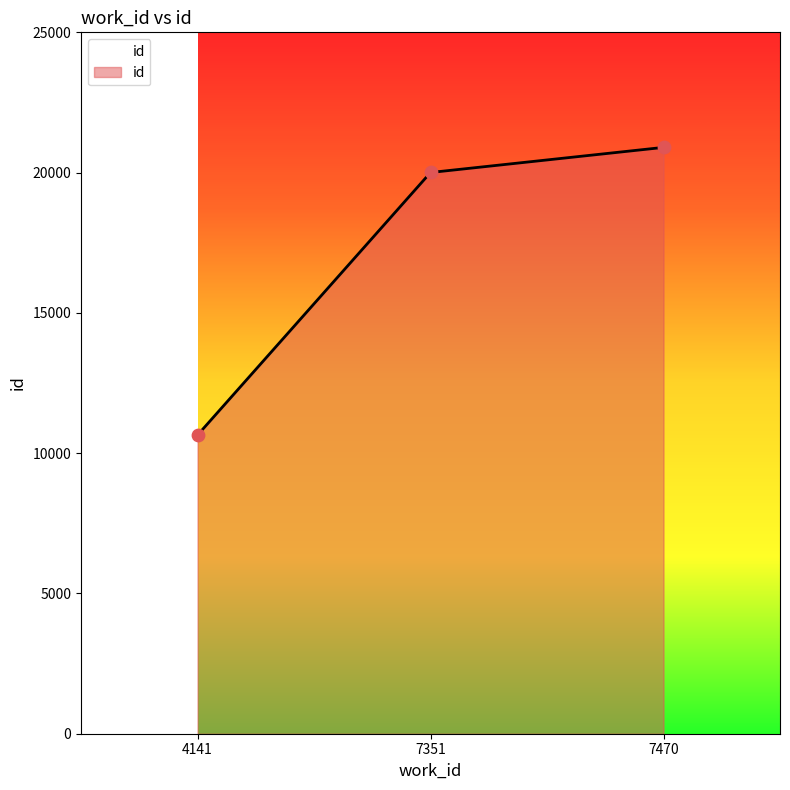

Approximately how many times larger is the value at 4141 compared to 7351?

0.5